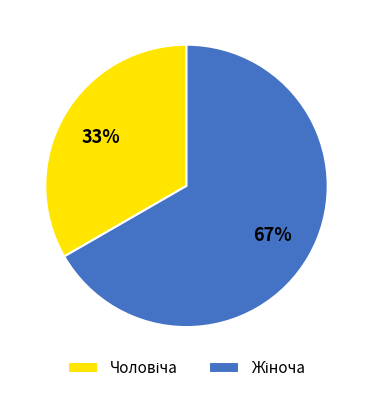

Is there any slice that represents more than half of the pie?

Yes